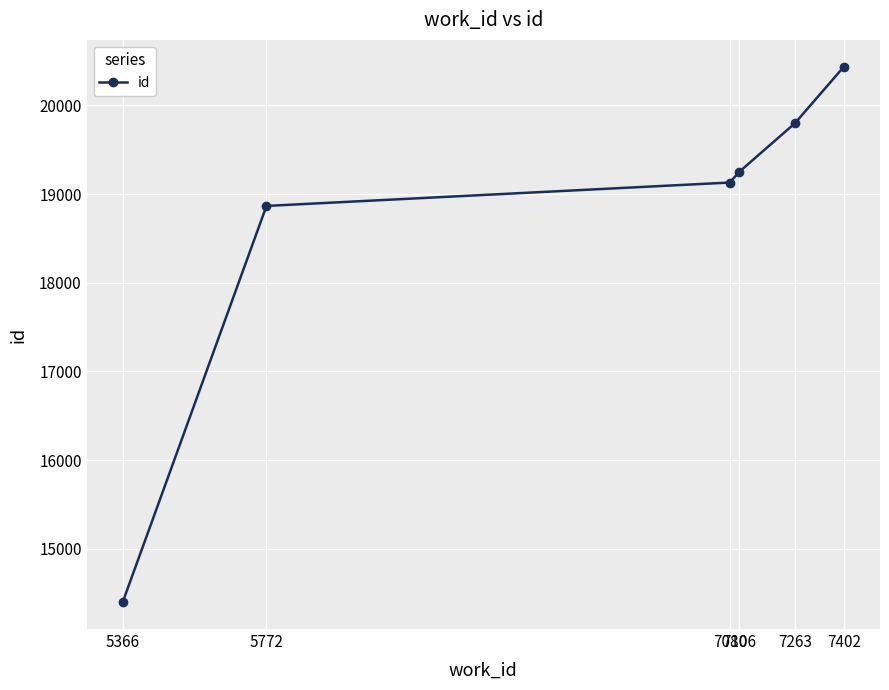

What is the change in value from 7080 to 7402?

+1307